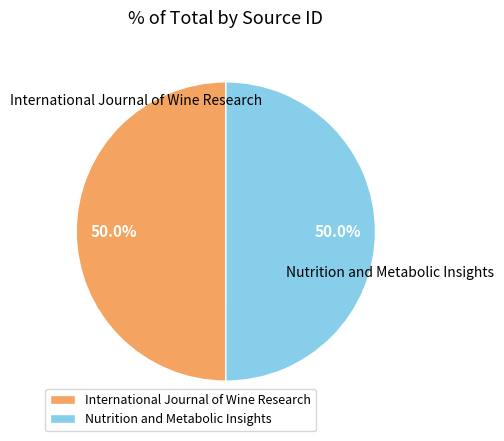

What percentage do Nutrition and Metabolic Insights and International Journal of Wine Research together represent?

100.0%